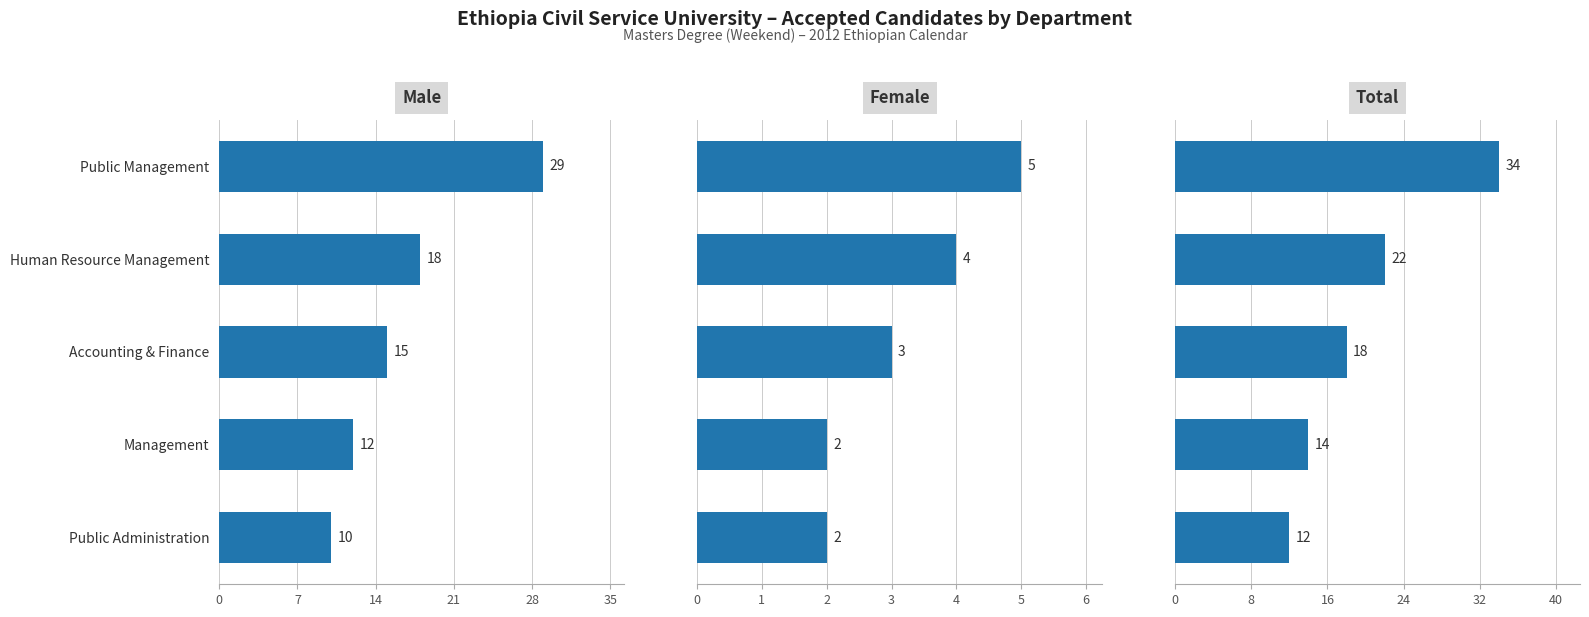

Reading right to left, extract all data points from this chart.

Male: 10	12	15	18	29
Female: 2	2	3	4	5
Total: 12	14	18	22	34